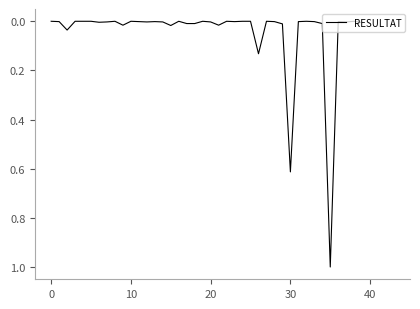

What is the difference between the maximum and minimum values?

1.0